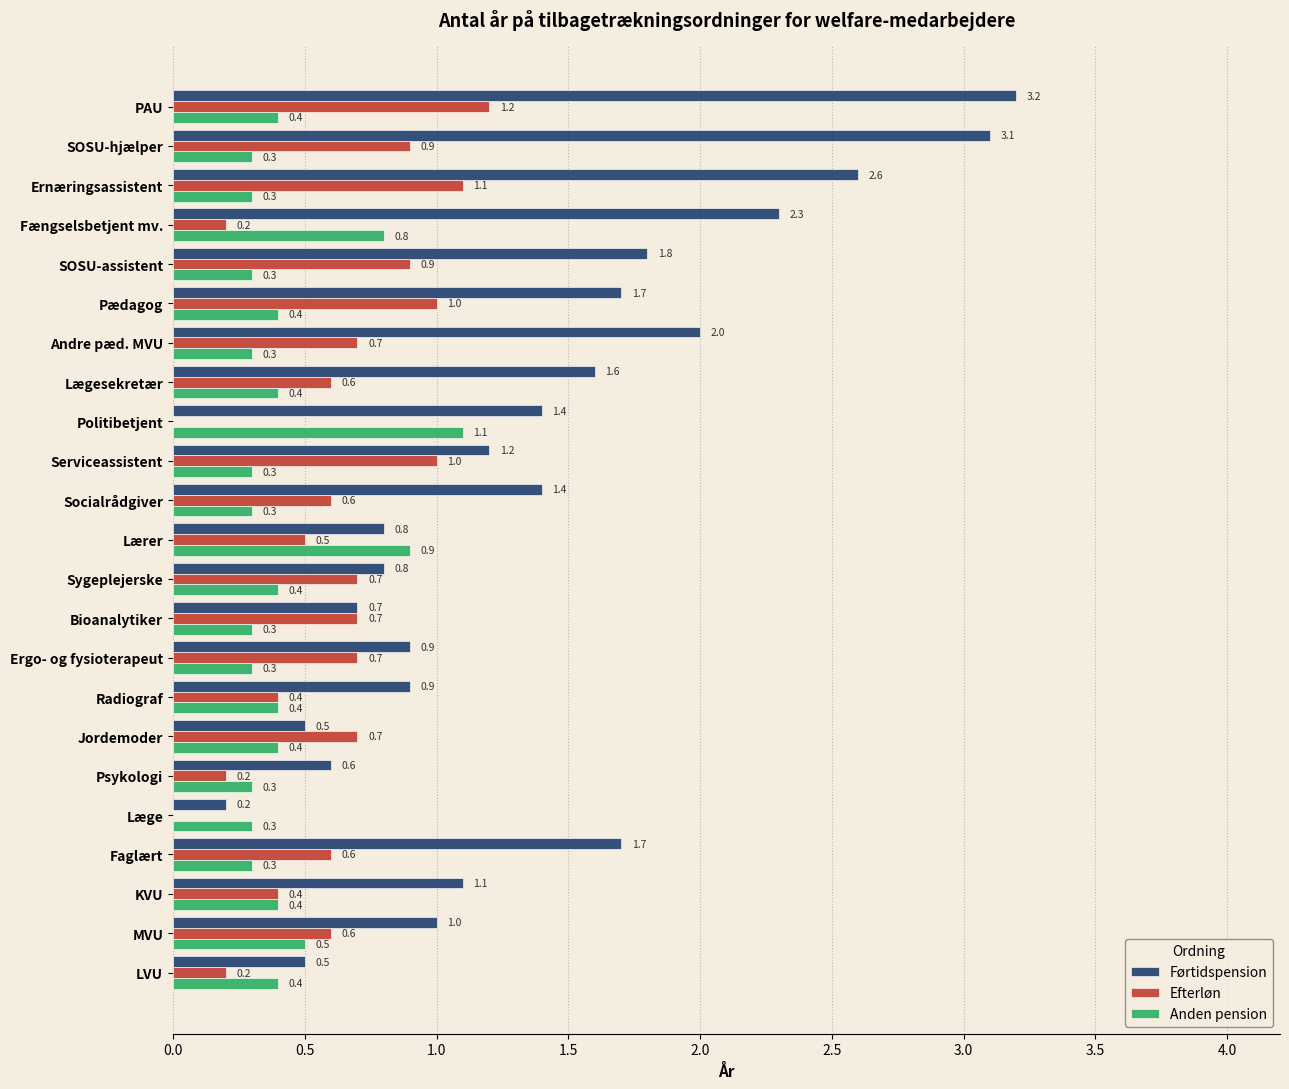

Is it true that Anden pension equals 0.3 at SOSU-assistent?

True